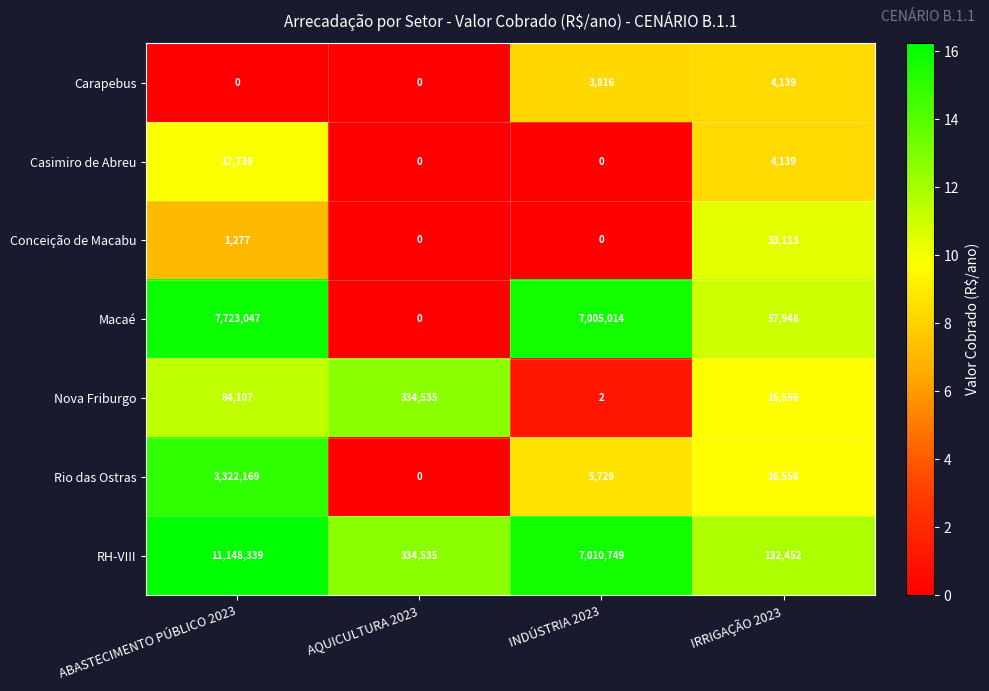

Rank the series by their maximum value, from lowest to highest.

Carapebus, Casimiro de Abreu, Conceição de Macabu, Nova Friburgo, Rio das Ostras, Macaé, RH-VIII